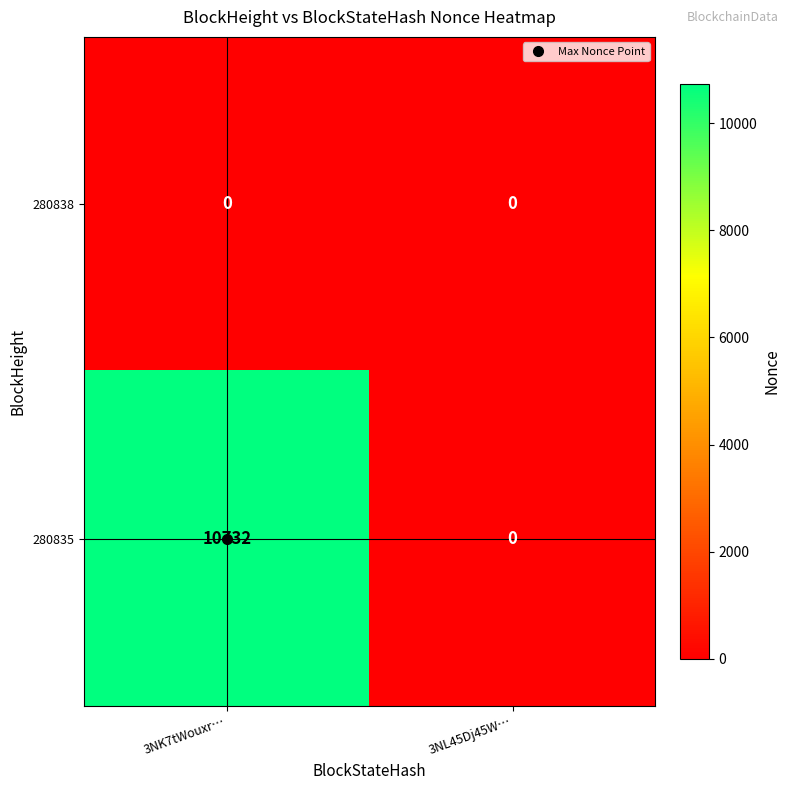

At which label does 280835 reach its minimum?

3NL45Dj45W…